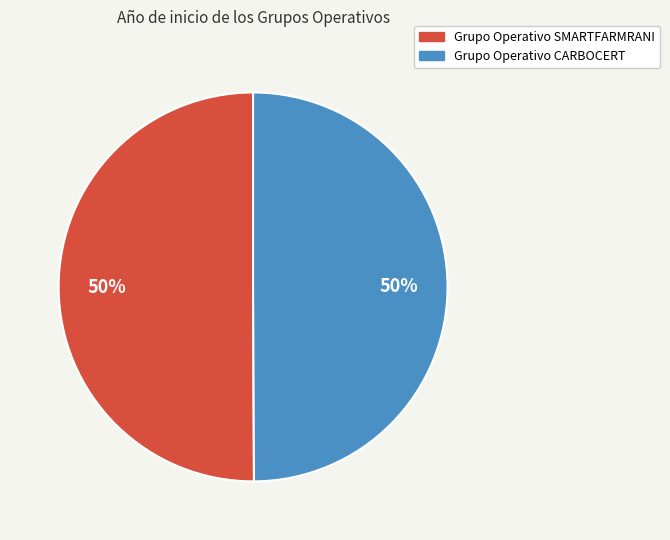

To the nearest percent, what percentage of the pie is Grupo Operativo SMARTFARMRANI?

50%